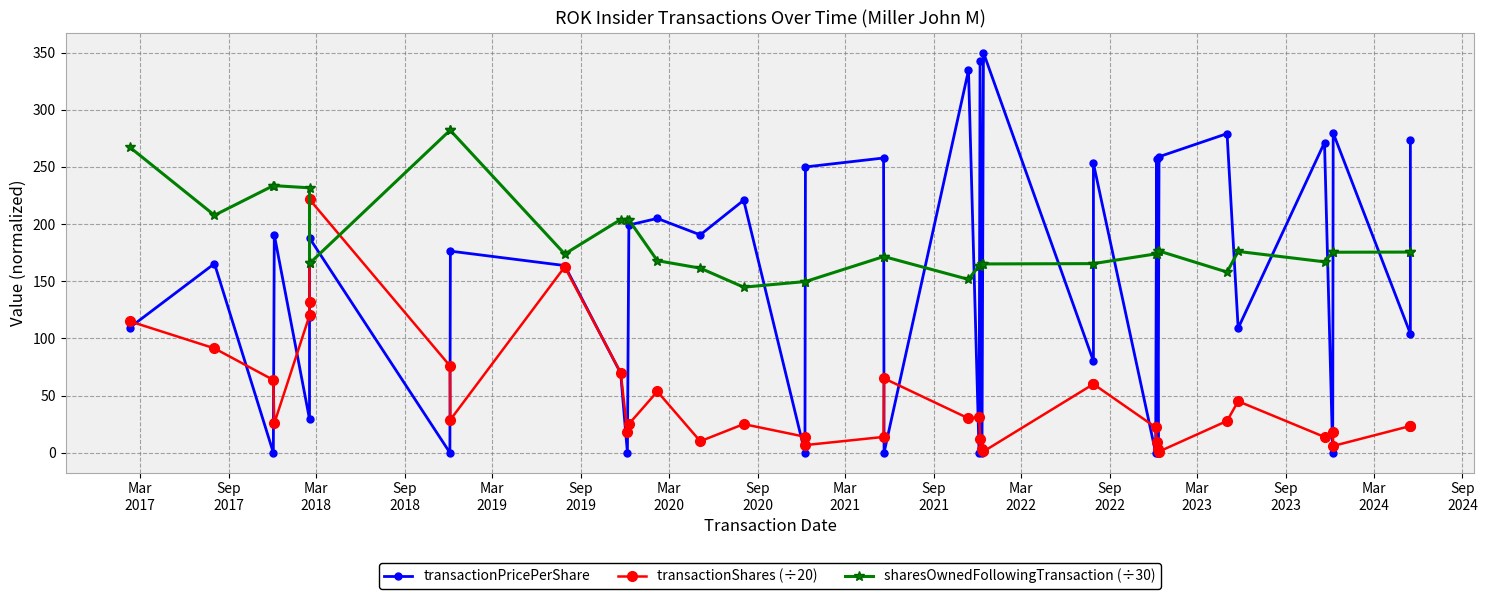

At how many categories does at least one series exceed 288?

3